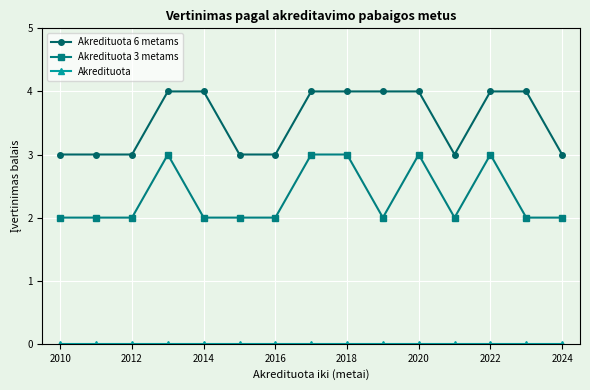

At how many categories does at least one series exceed 1?

15